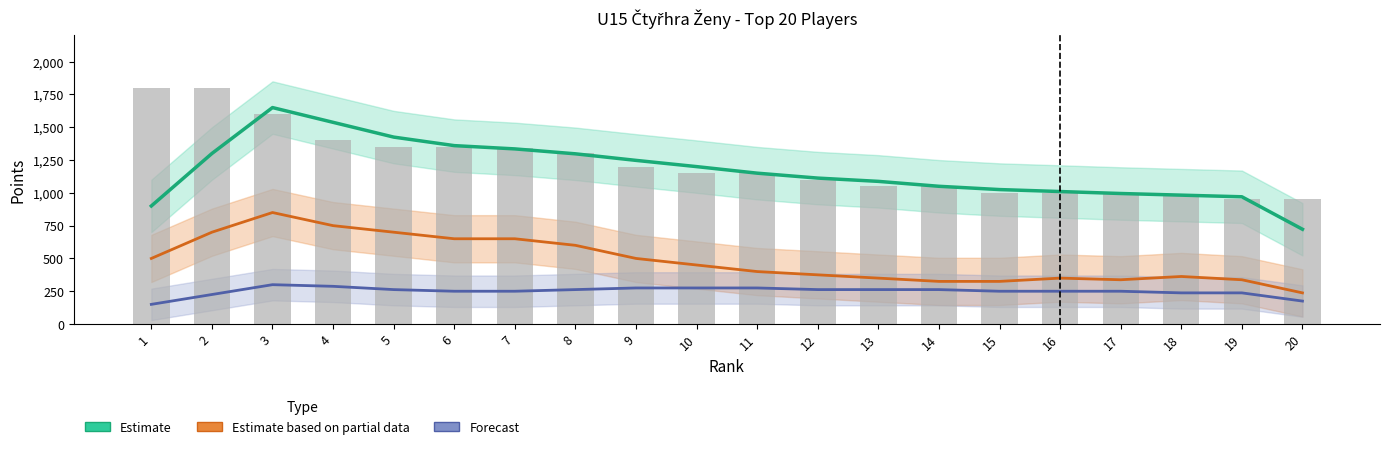

At which label is Forecast (col_8) closest to 225?

2